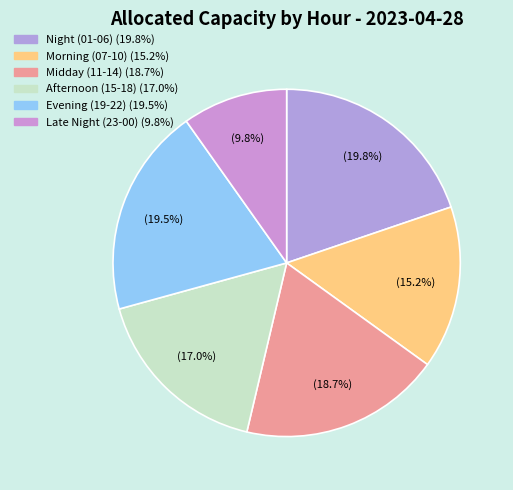

How many segments does this pie chart have?

6